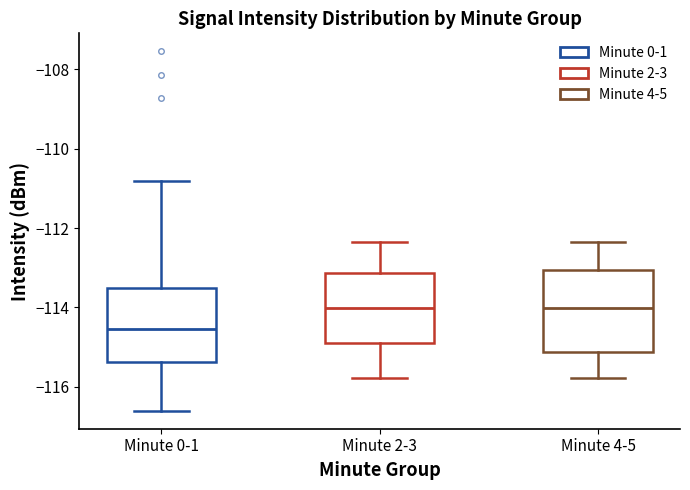

Where does the upper whisker of the box for Minute 2-3 end on the y-axis? The values are not printed on the chart, so give them approximately, as read against the axis.

-112.4